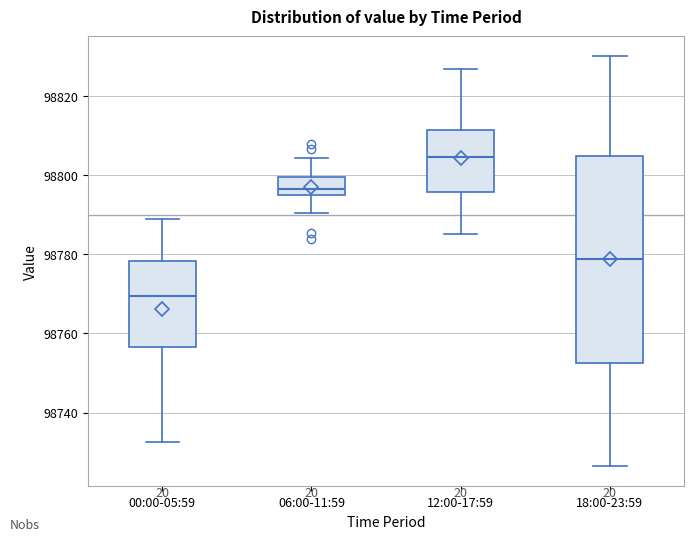

Reading left to right, transcribe this box plot: for each box, give where its median line is, the range the box spans, and where its two whiskers end, as read against the y-axis. The values are not printed on the chart, so give them approximately, as read against the axis.

00:00-05:59: median 98770, box 98756 to 98778, whiskers 98732 to 98788
06:00-11:59: median 98796 (just above the box's lower edge), box 98796 to 98800, whiskers 98790 to 98804
12:00-17:59: median 98804, box 98796 to 98812, whiskers 98786 to 98826
18:00-23:59: median 98778, box 98752 to 98804, whiskers 98726 to 98830